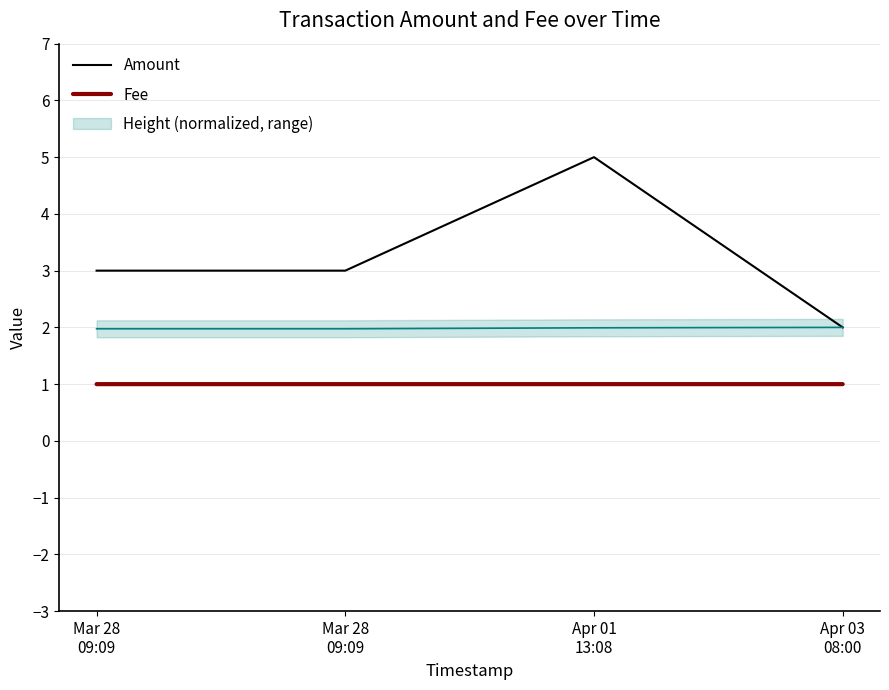

Does the chart have visible grid lines?

Yes